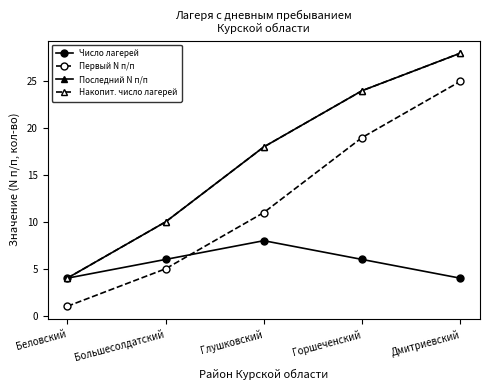

Does the chart have visible grid lines?

No